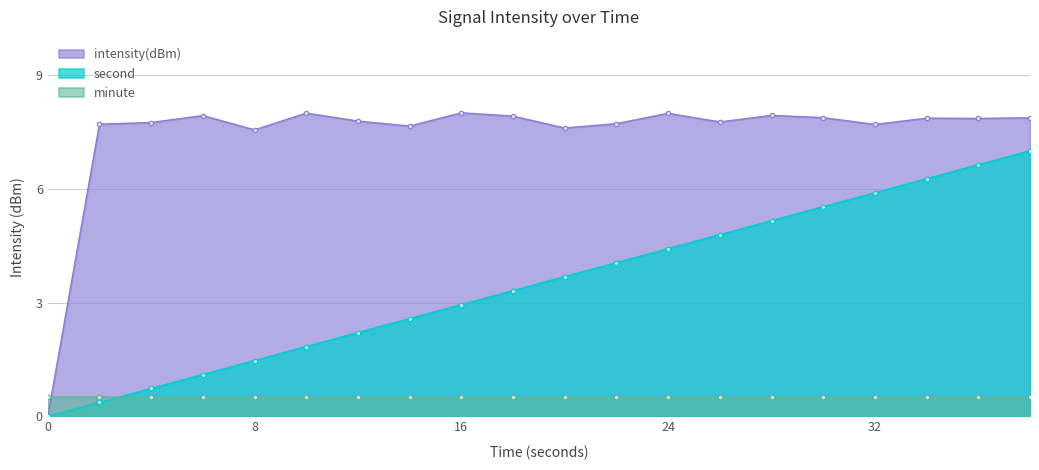

At which category does the chart reach its peak across all series?

16